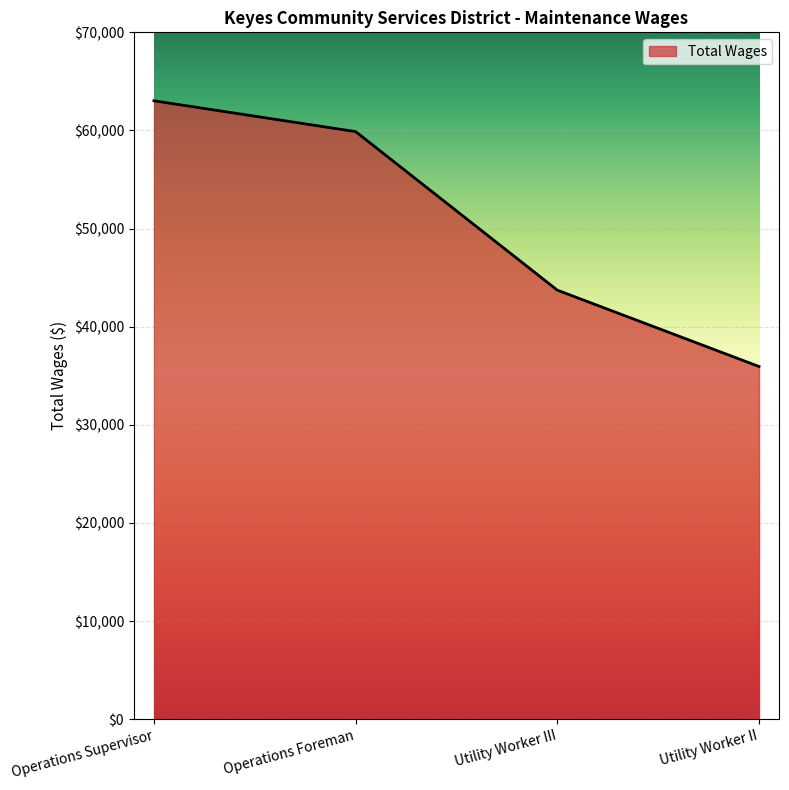

True or false: there are more than 2 points higher than both neighbors.

False